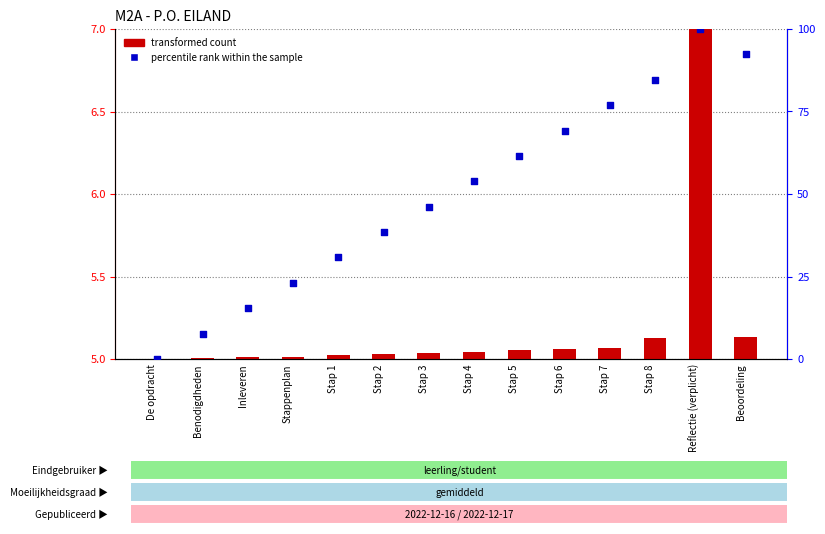

What are all the series names shown in the legend?

transformed count, percentile rank within the sample